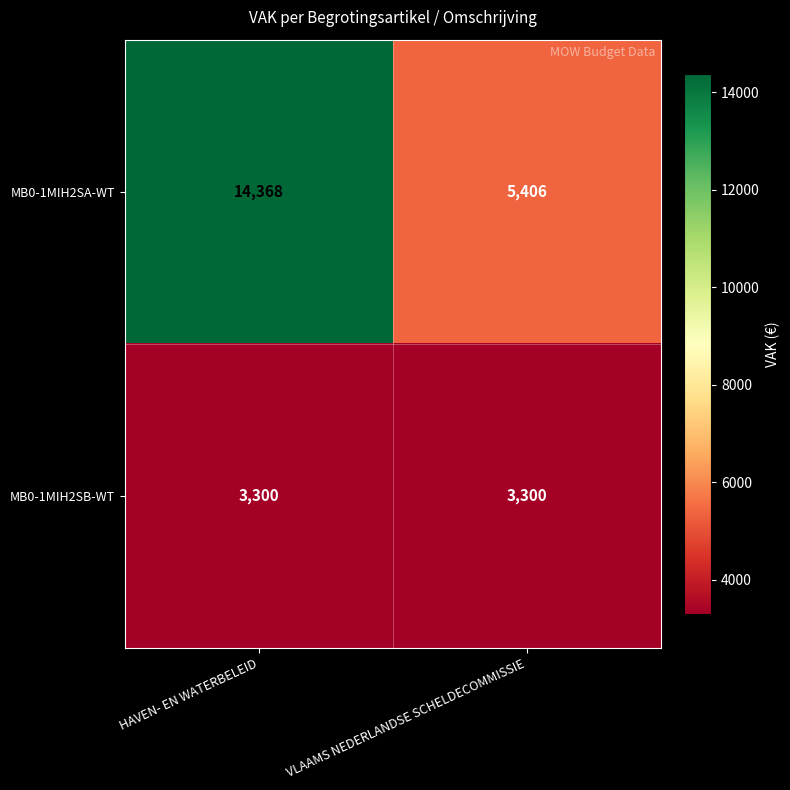

What is the spread (max minus min) of values at HAVEN- EN WATERBELEID?

11068